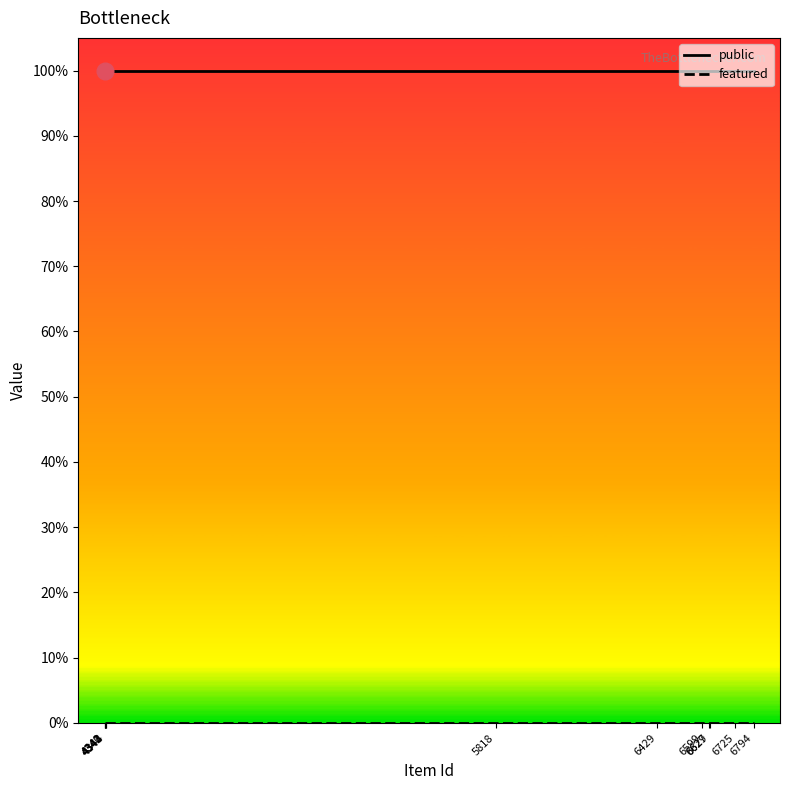

Reading right to left, extract all data points from this chart.

public: 1	1	1	1	1	1	1	1	1	1	1	1
featured: 0	0	0	0	0	0	0	0	0	0	0	0